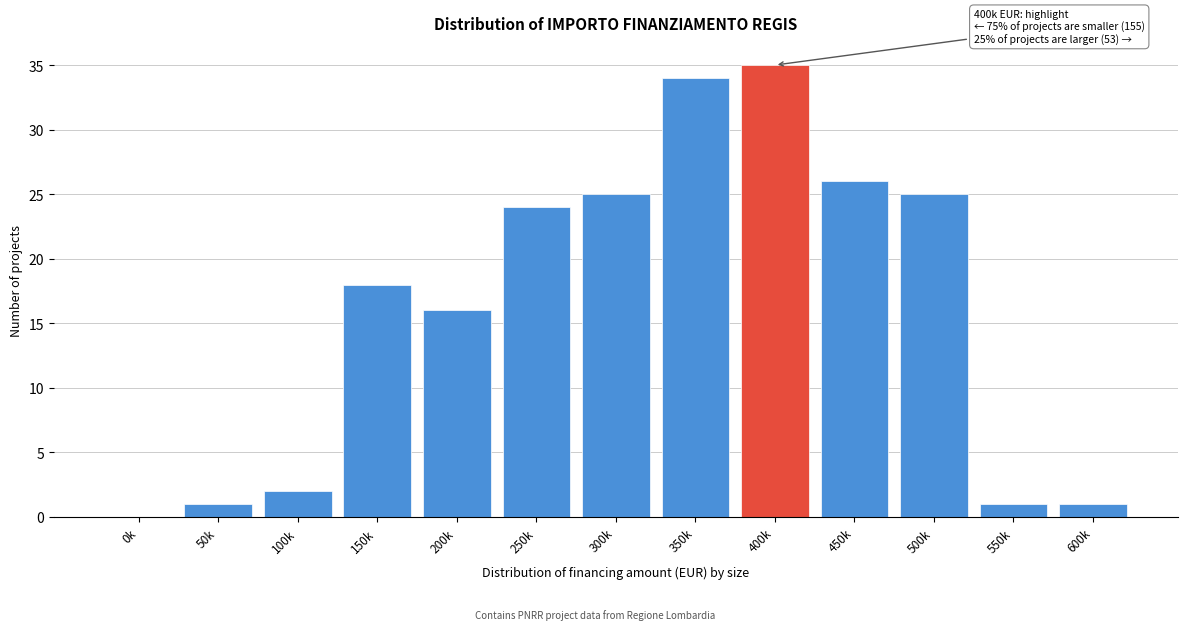

Reading left to right, what are all the values shown in this chart?

0k=0	50k=1	100k=2	150k=18	200k=16	250k=24	300k=25	350k=34	400k=35	450k=26	500k=25	550k=1	600k=1